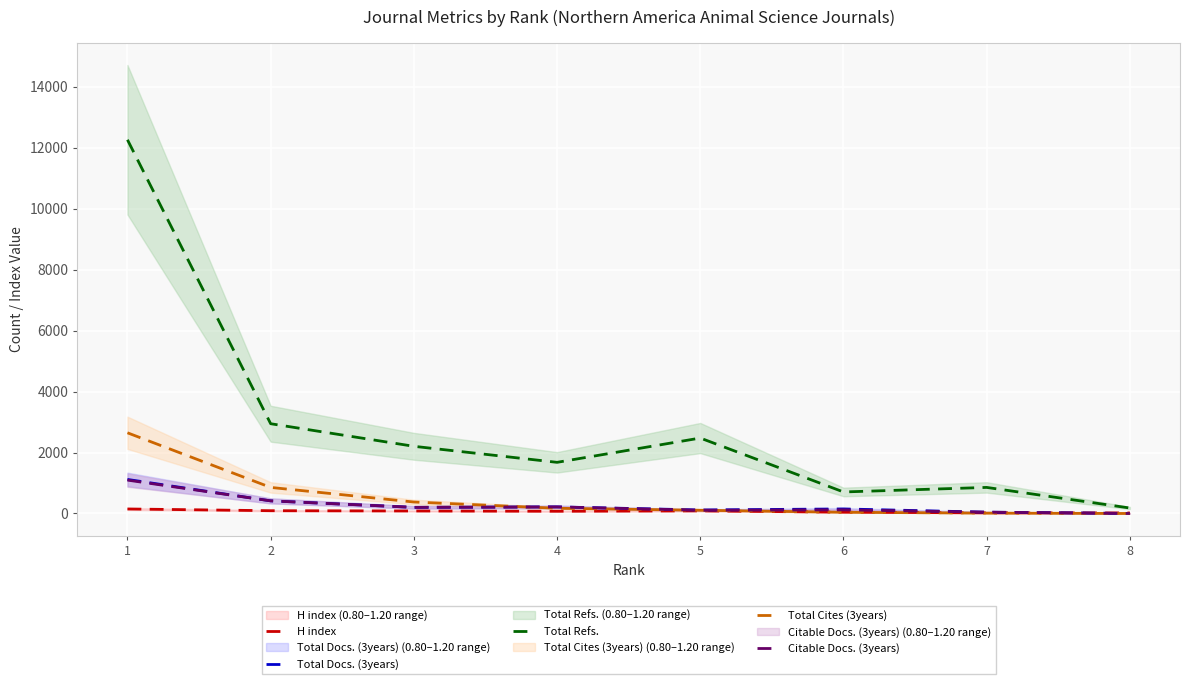

Which series changed the most between 6 and 8?

Total Refs.